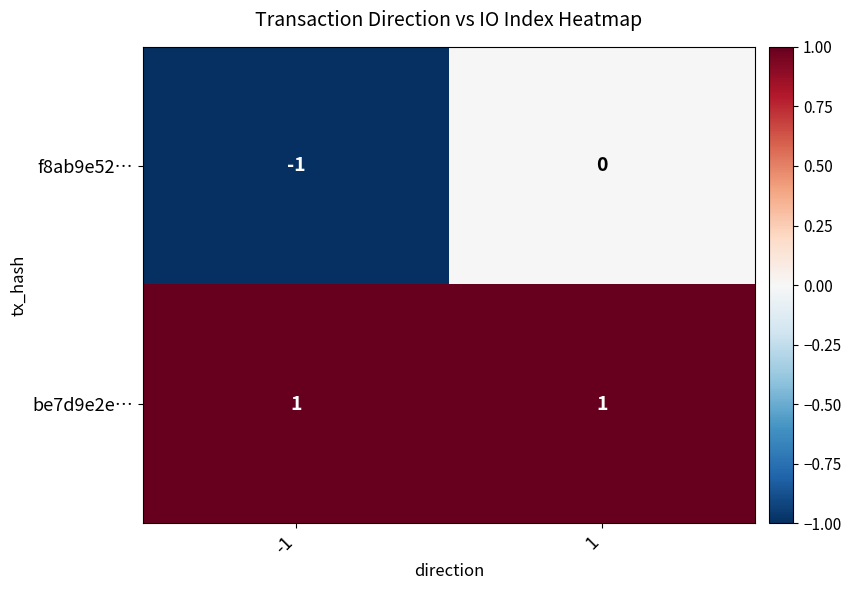

Reading left to right, list all the values displayed in this chart.

f8ab9e52…: -1	0
be7d9e2e…: 1	1